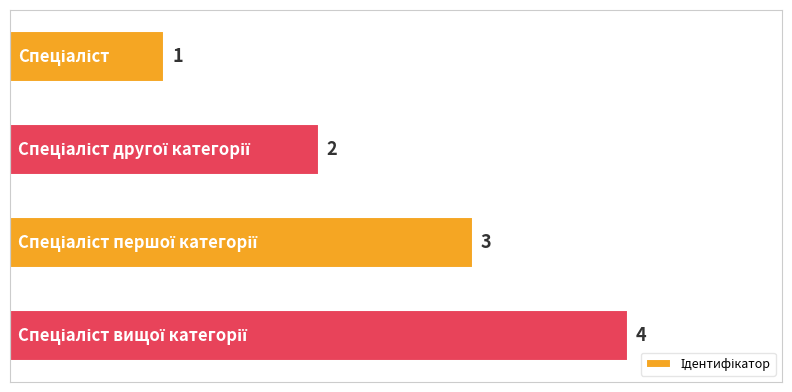

How many values are between 2 and 4?

3